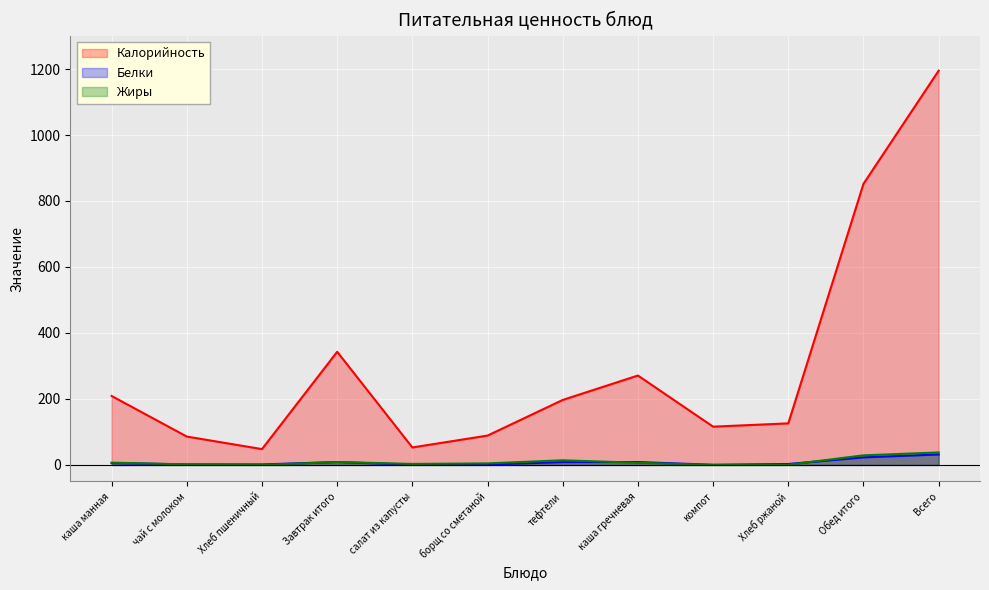

True or false: Калорийность and Белки intersect in this chart.

False